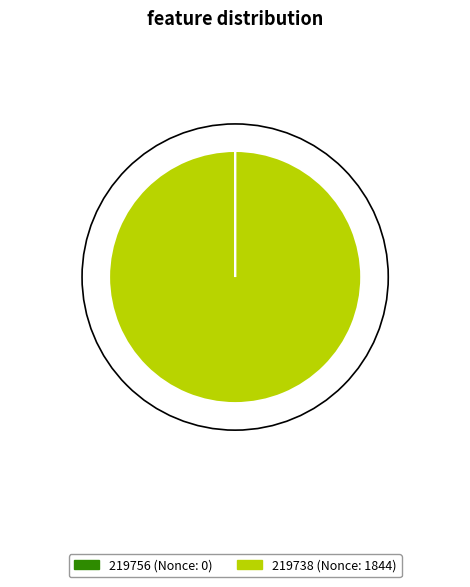

What is the majority slice?

219738